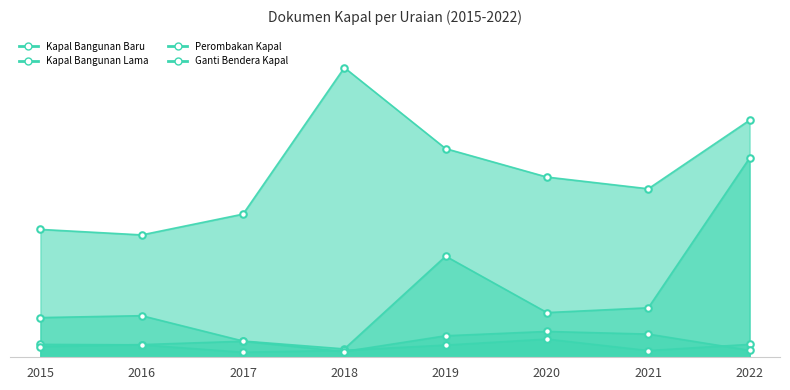

What are all the series names shown in the legend?

Kapal Bangunan Baru, Kapal Bangunan Lama, Perombakan Kapal, Ganti Bendera Kapal